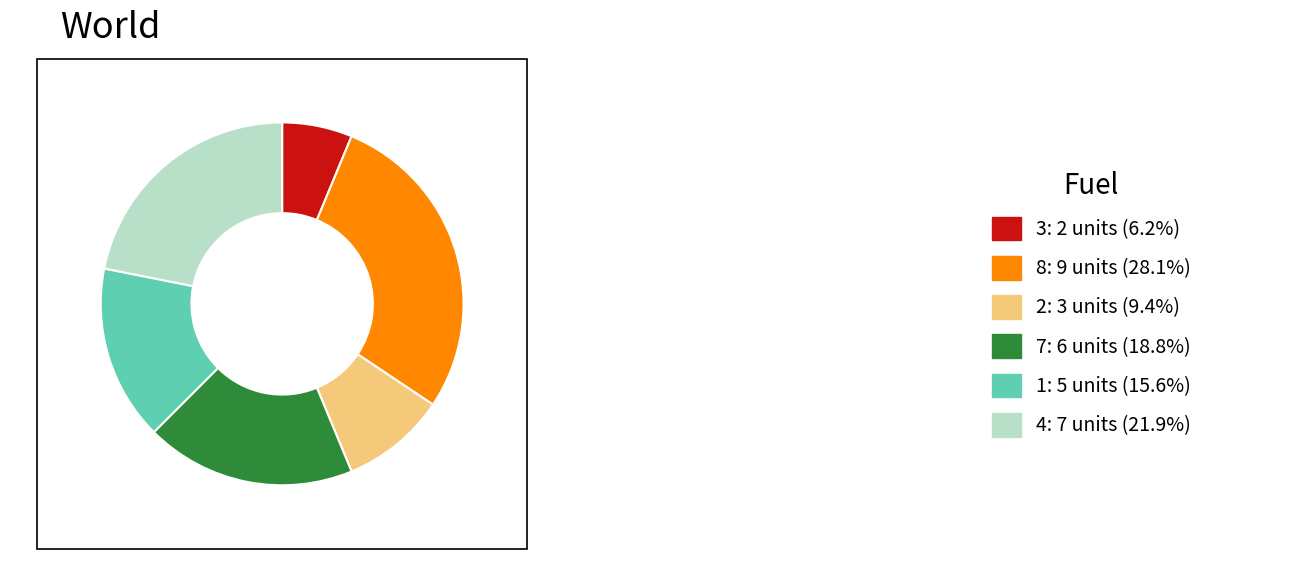

Is there any slice that represents more than half of the pie?

No